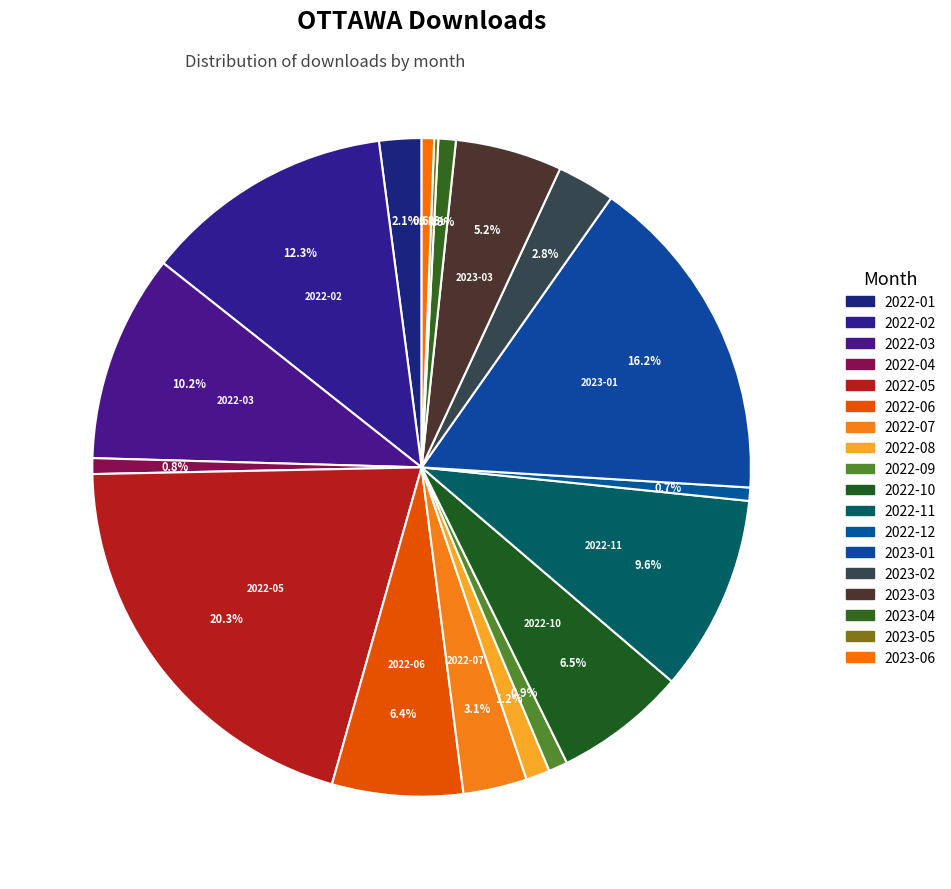

To the nearest percent, what is the difference between the largest and smallest slice percentages?

20%